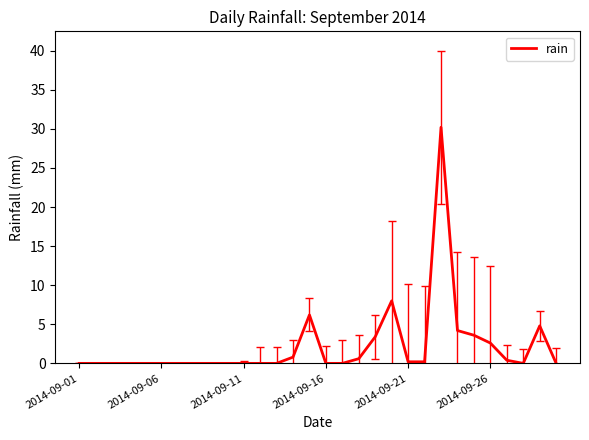

What is the difference between the maximum and minimum values?

30.2